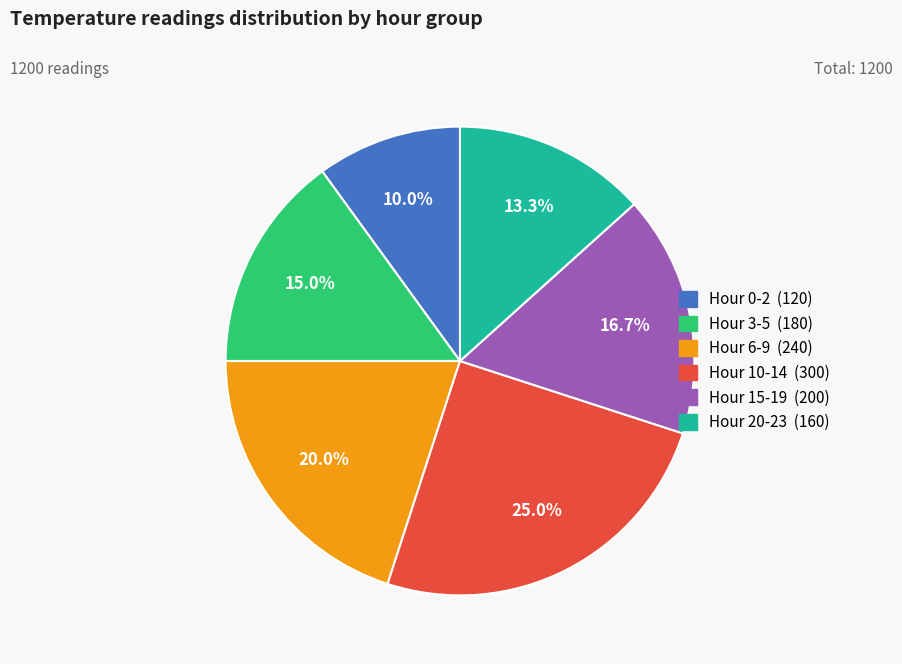

Does any single category account for the majority?

No